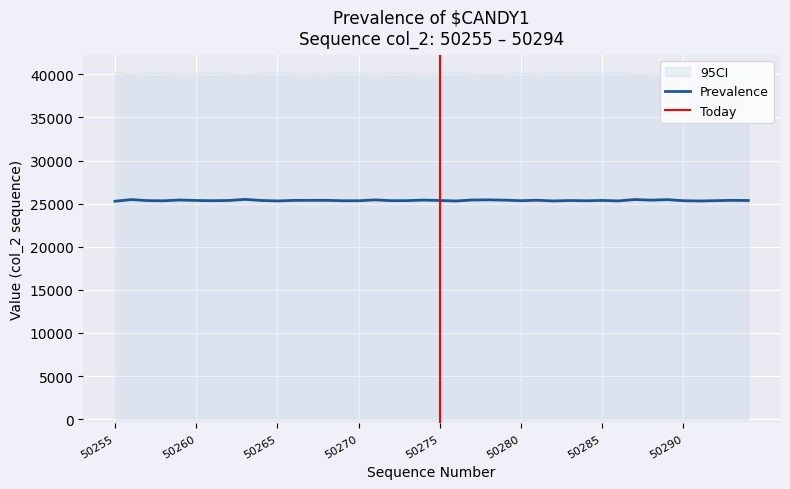

What is the value of the Prevalence point at the 14th from the left?

25387